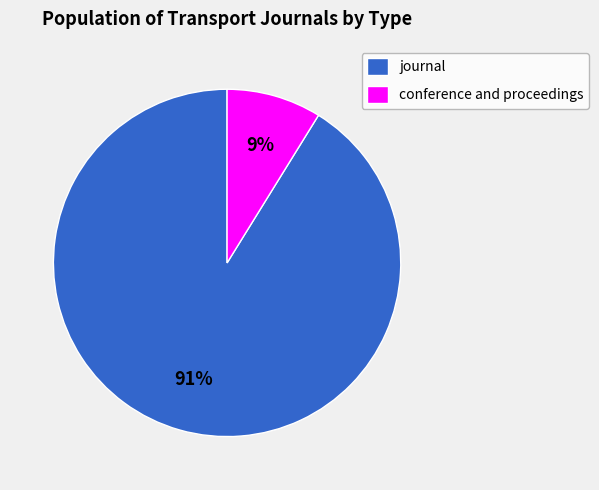

Which slice is the largest?

journal